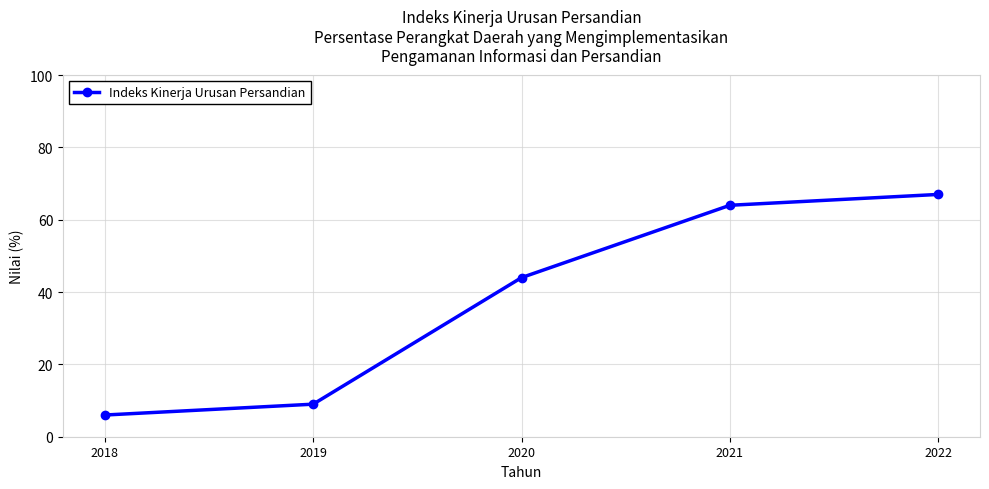

Count the number of categories in the chart.

5